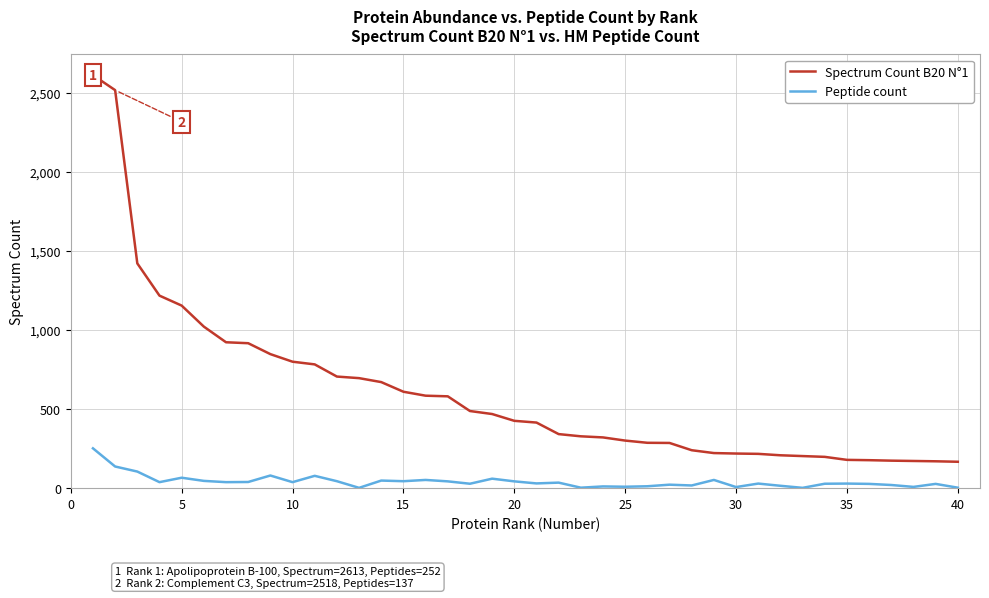

What is the sum of all Spectrum Count B20 N°1 values?

24277